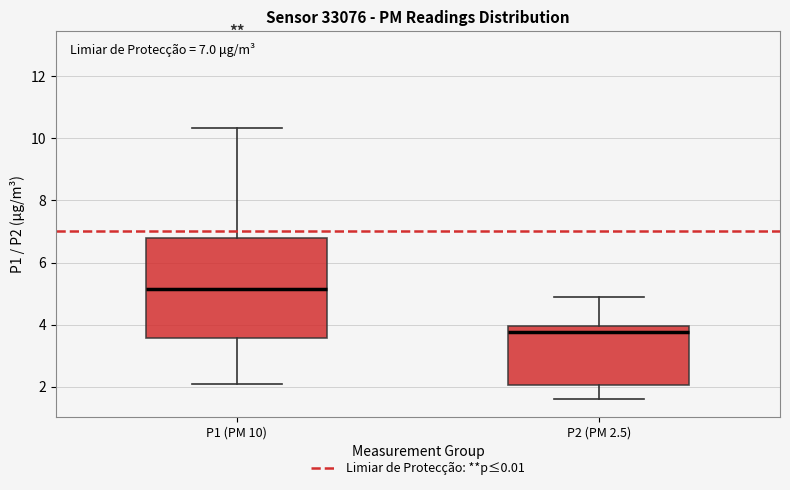

Which box has the highest median line?

P1 (PM 10)